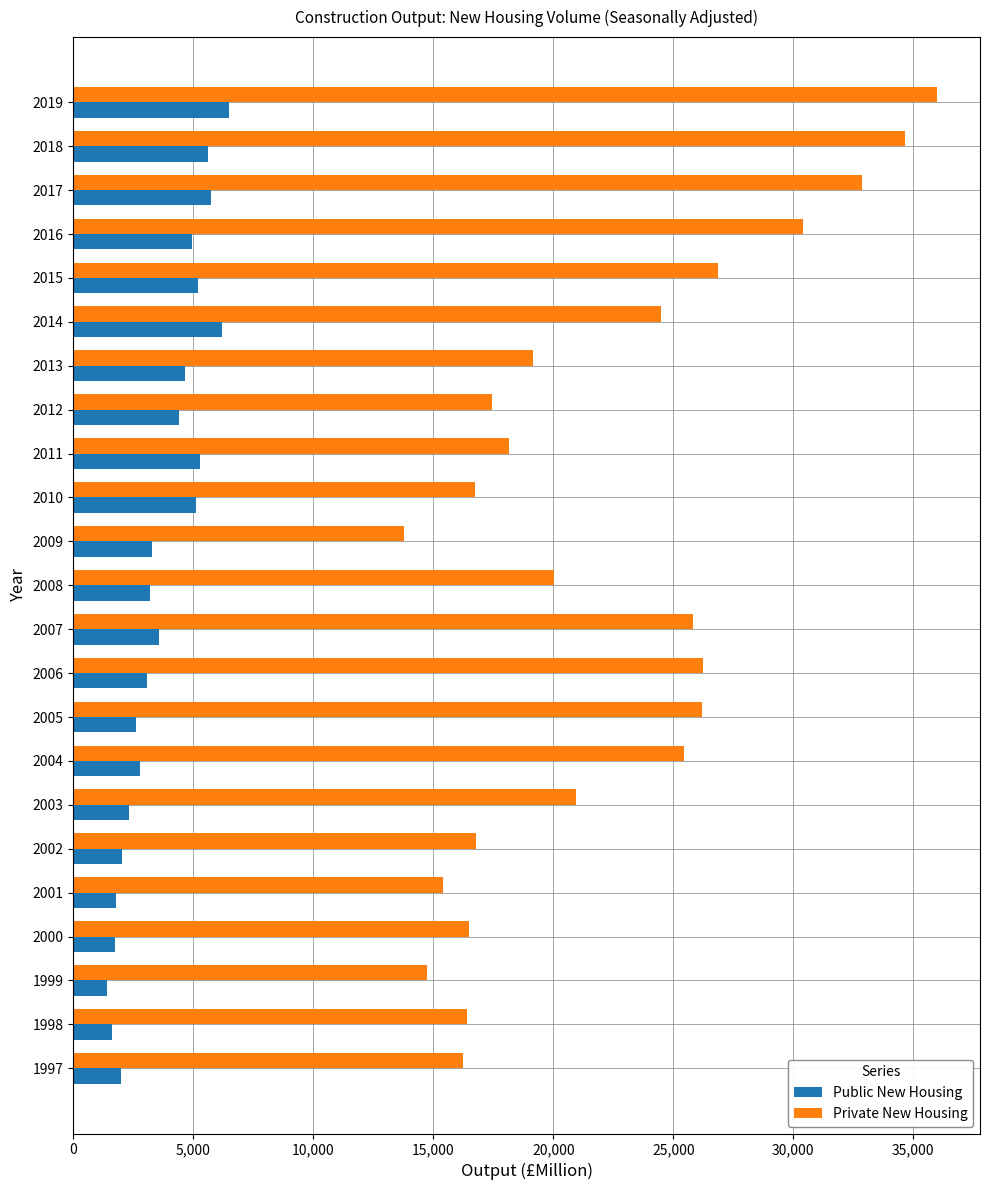

Rank the series by their average value, from lowest to highest.

Public New Housing, Private New Housing